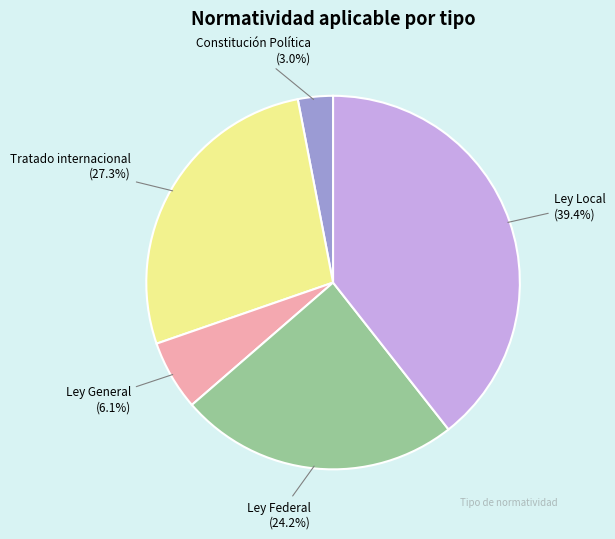

How many slices are in this pie chart?

5